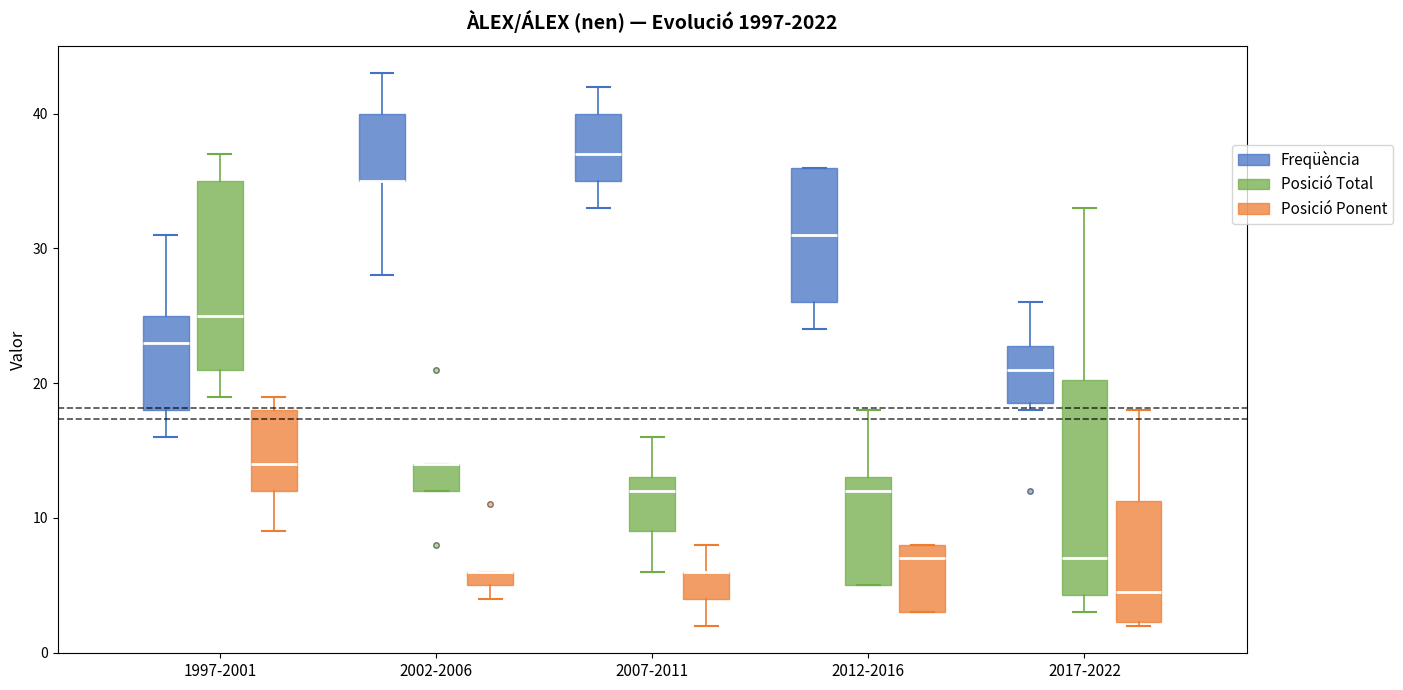

Where is the upper edge of the box for 1997-2001 (Freqüència) on the y-axis? The values are not printed on the chart, so give them approximately, as read against the axis.

25